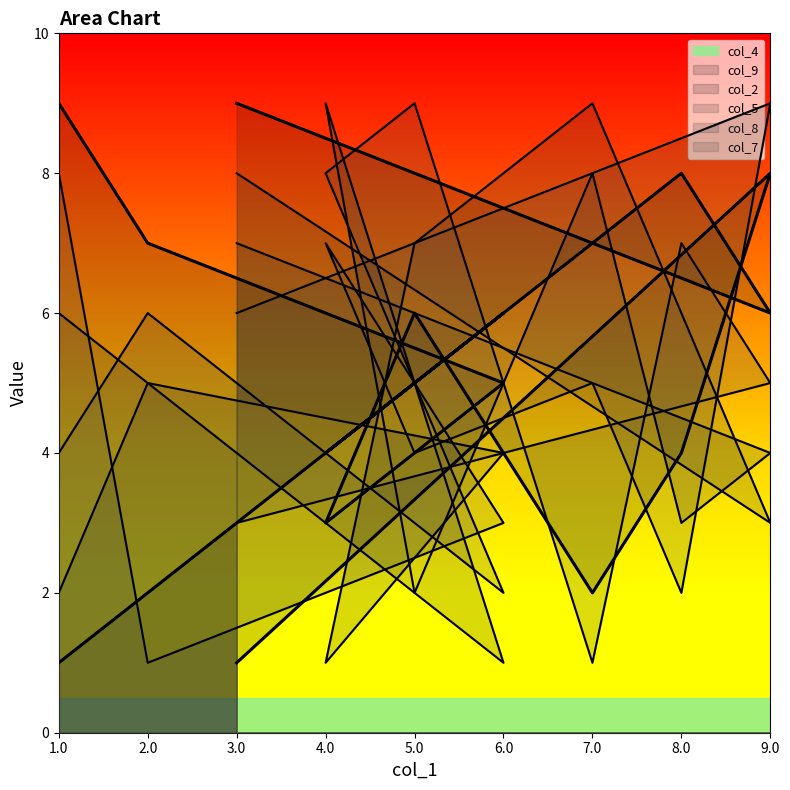

Which series changed the most between 9 and 5?

col_8